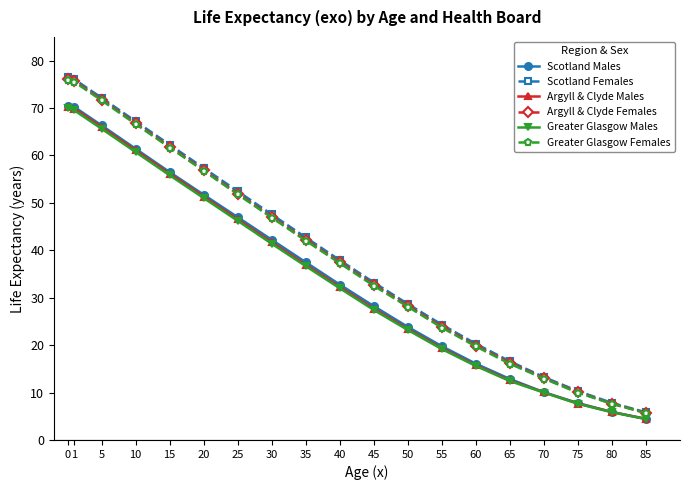

What is the smallest value displayed?

4.4